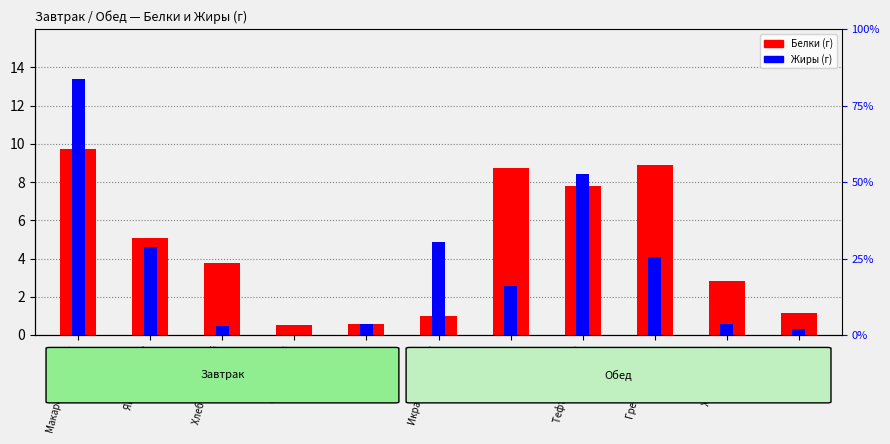

What is the difference between the maximum and minimum values in the Белки (г) series?

9.2